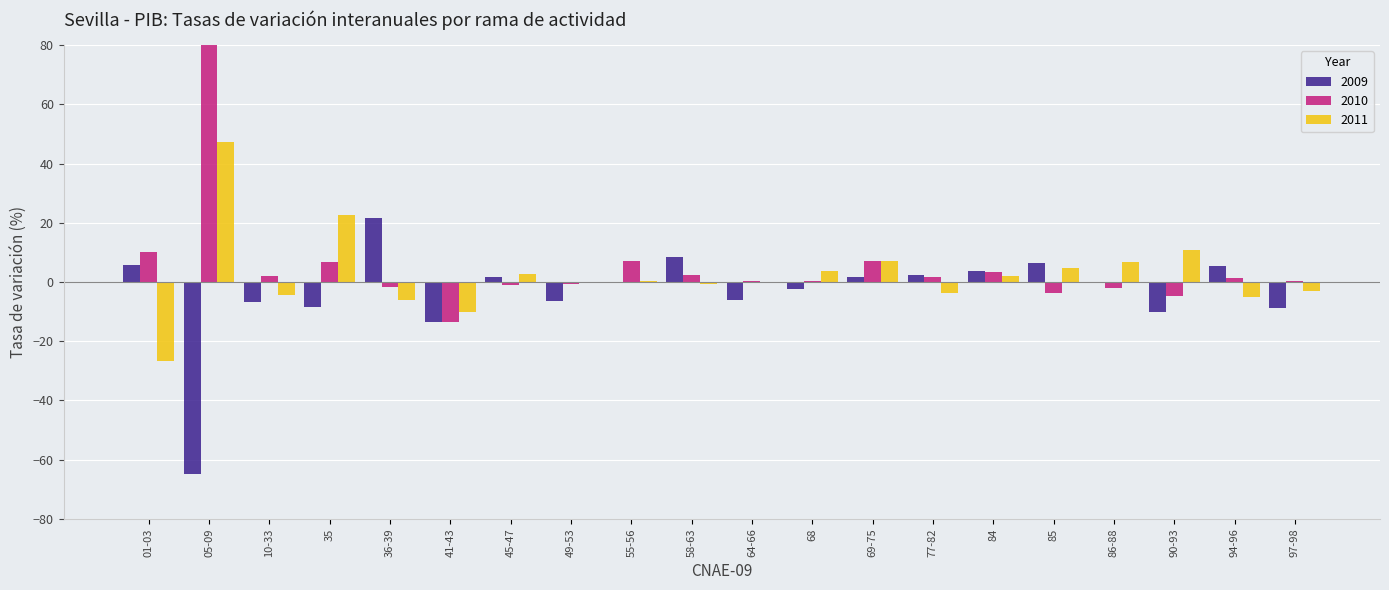

Reading right to left, transcribe all the data shown in this chart.

2009: -8.7	5.5	-10.2	-0.0	6.5	3.6	2.3	1.6	-2.5	-6.1	8.6	-0.2	-6.5	1.8	-13.6	21.6	-8.3	-6.7	-64.9	5.9
2010: 0.2	1.2	-4.7	-2.0	-3.7	3.3	1.5	7.0	0.2	0.4	2.3	7.2	-0.7	-0.9	-13.4	-1.5	6.7	2.2	671.1	10.2
2011: -2.9	-5.1	10.7	6.6	4.8	1.9	-3.6	7.0	3.8	-0.3	-0.6	0.3	0.1	2.8	-10.2	-6.2	22.7	-4.5	47.3	-26.7